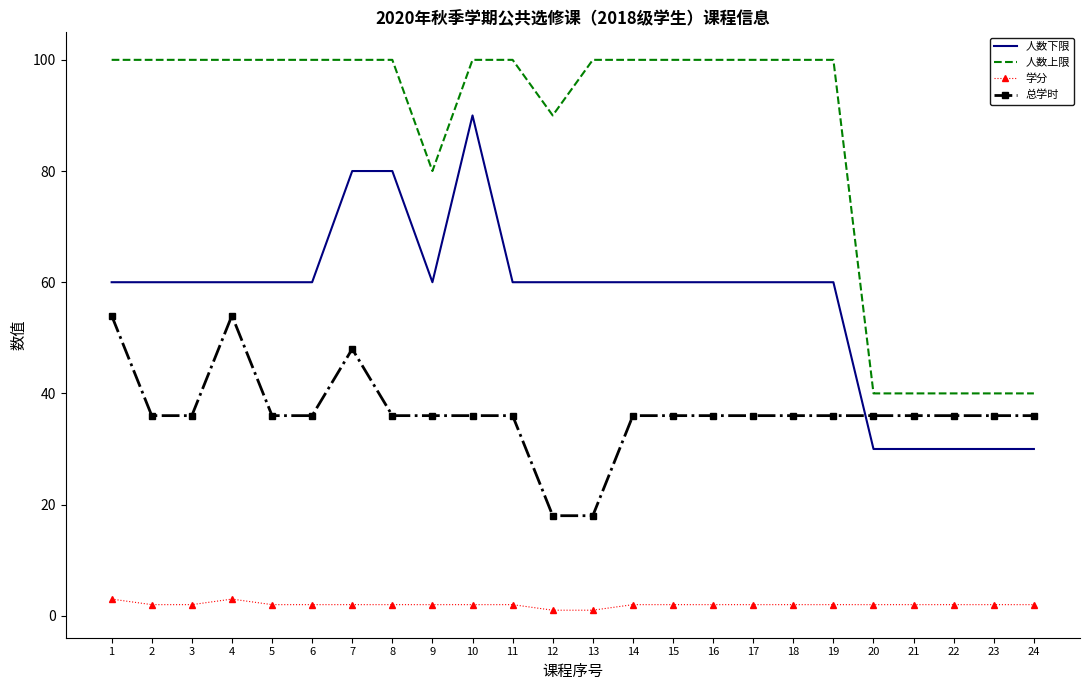

Which series has the largest total across all categories?

人数上限